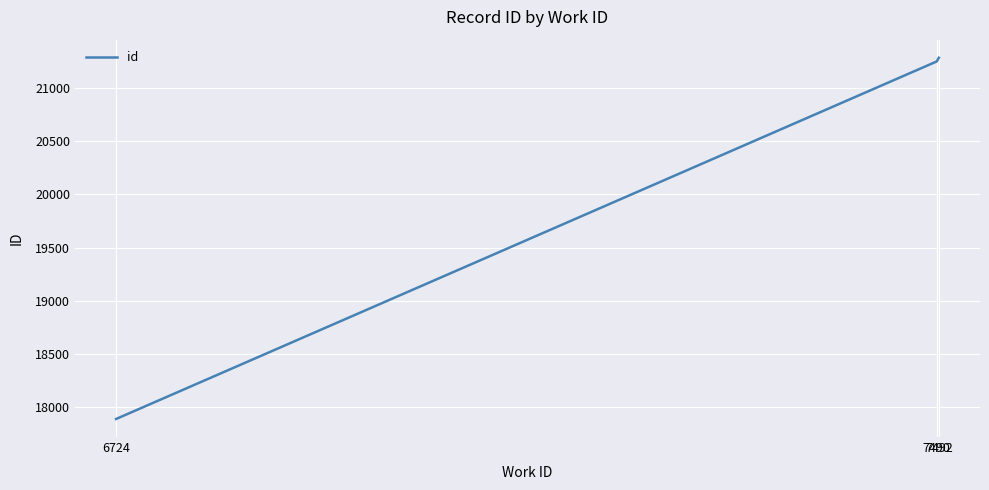

What is the greatest value displayed?

21284